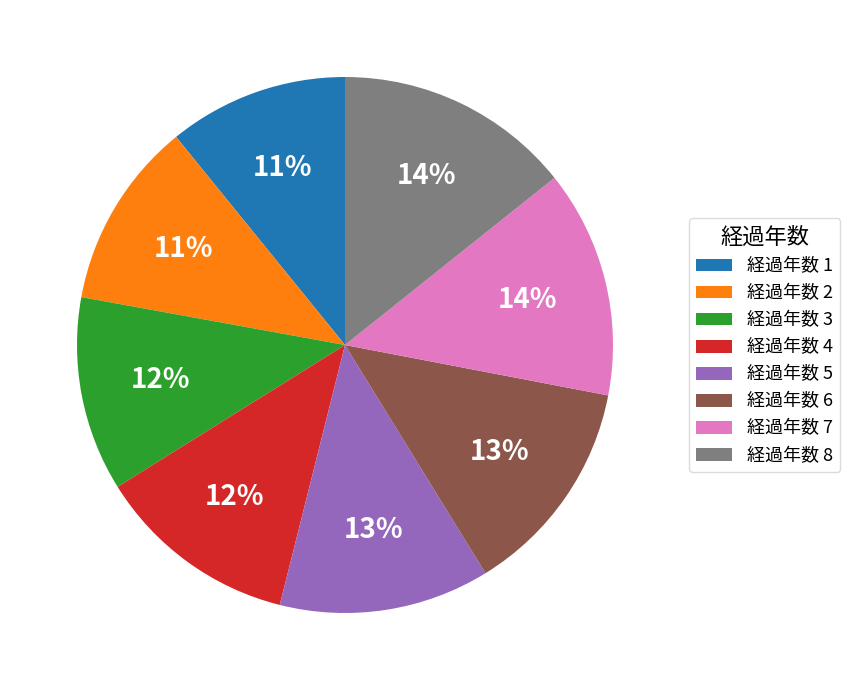

To the nearest percent, what portion does 経過年数 5 represent?

13%